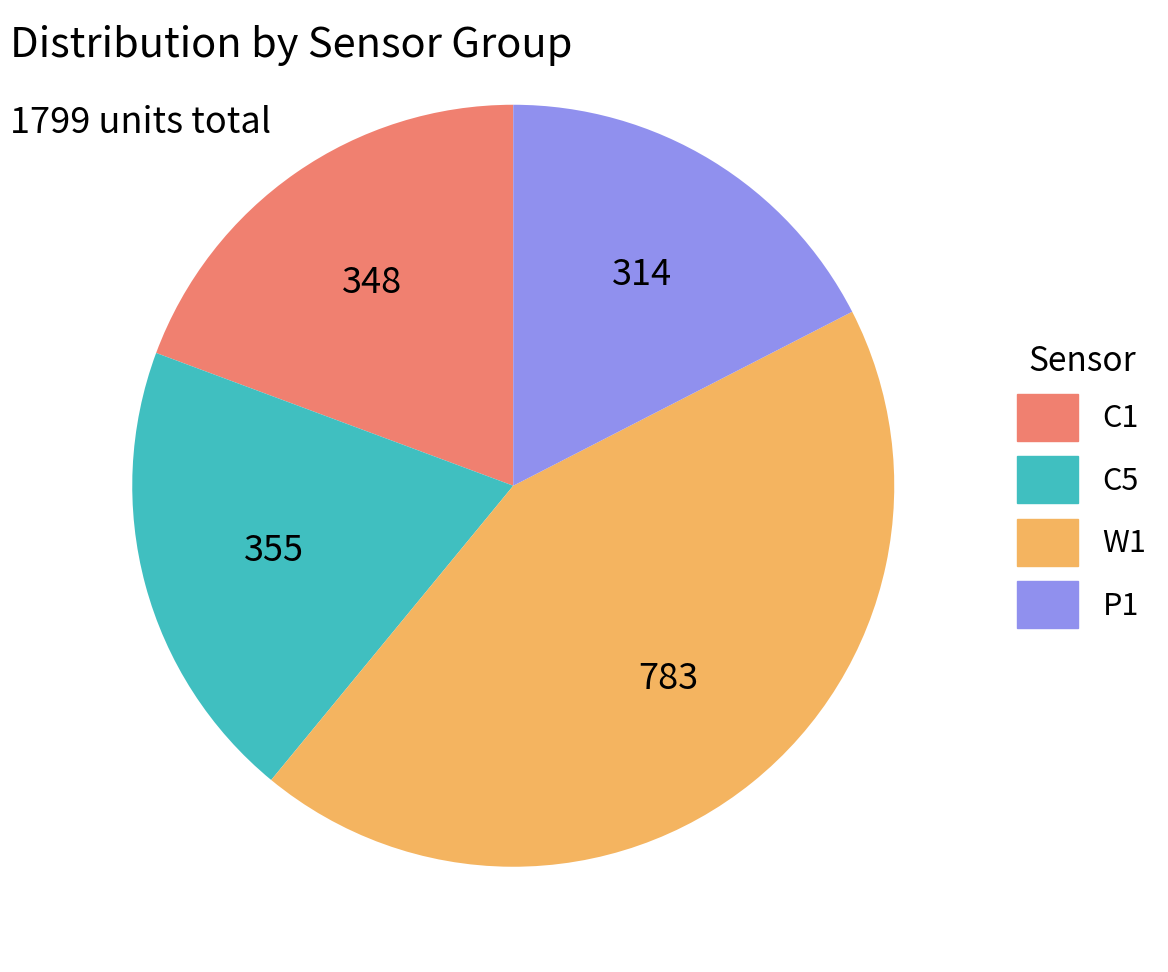

Is there a majority slice in this chart?

No